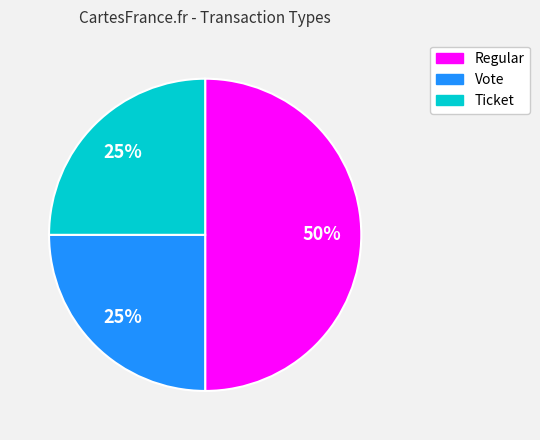

Does Ticket account for over 50% of the chart?

No